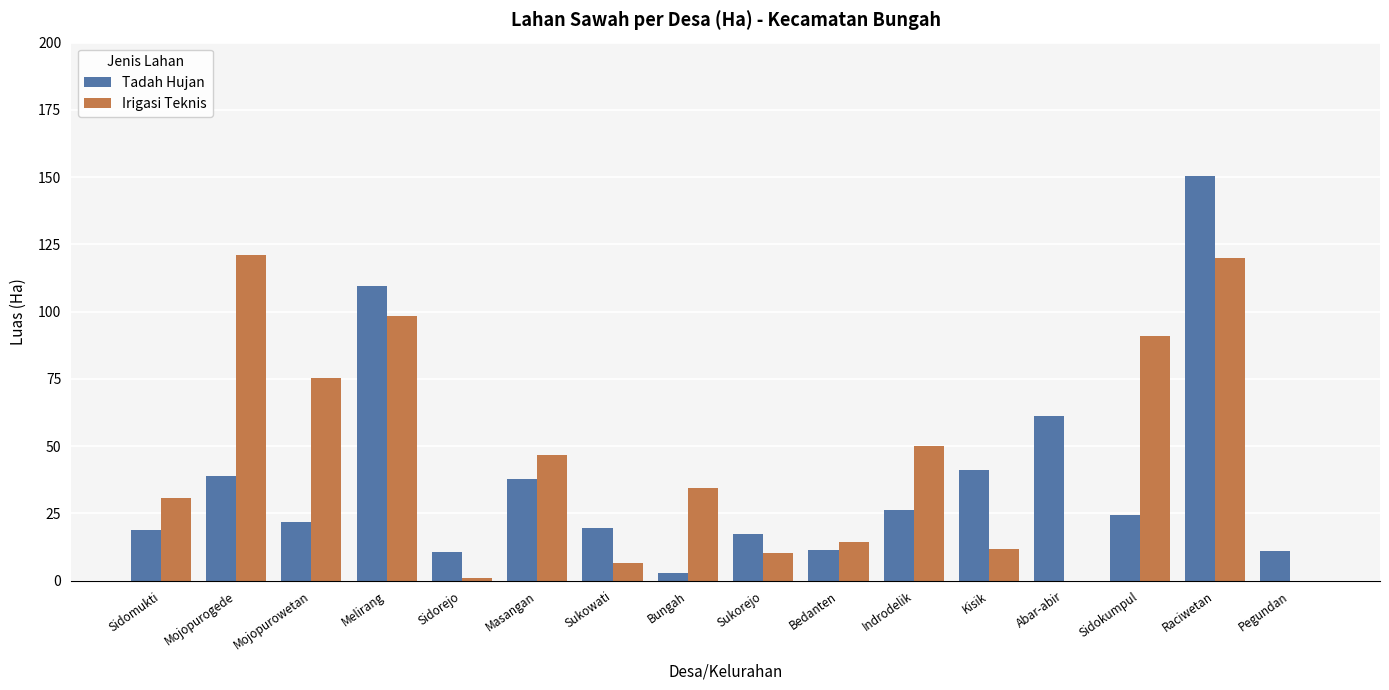

What are all the series names shown in the legend?

Tadah Hujan, Irigasi Teknis